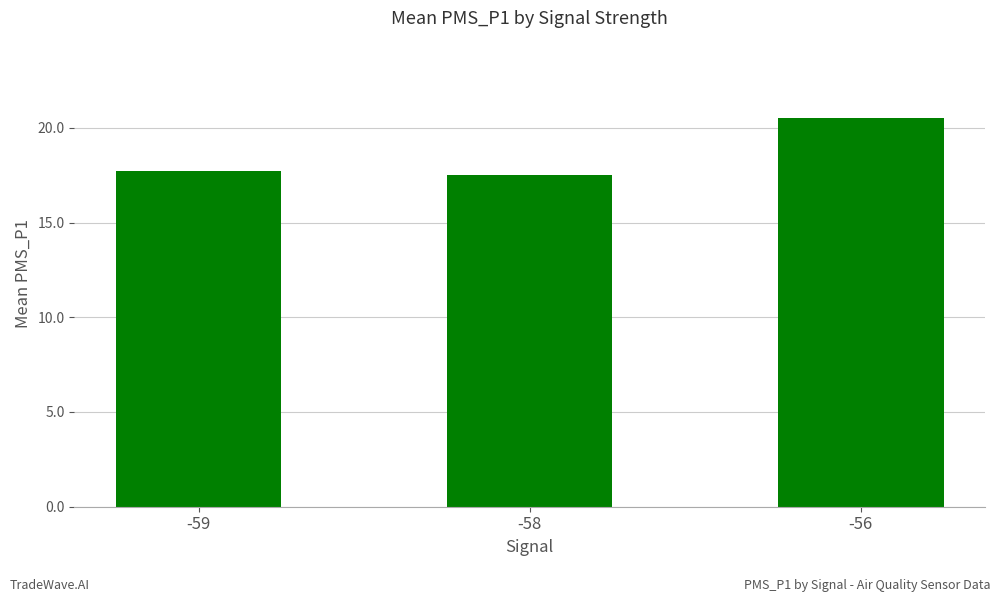

Which has a higher value, -56 or -59?

-56